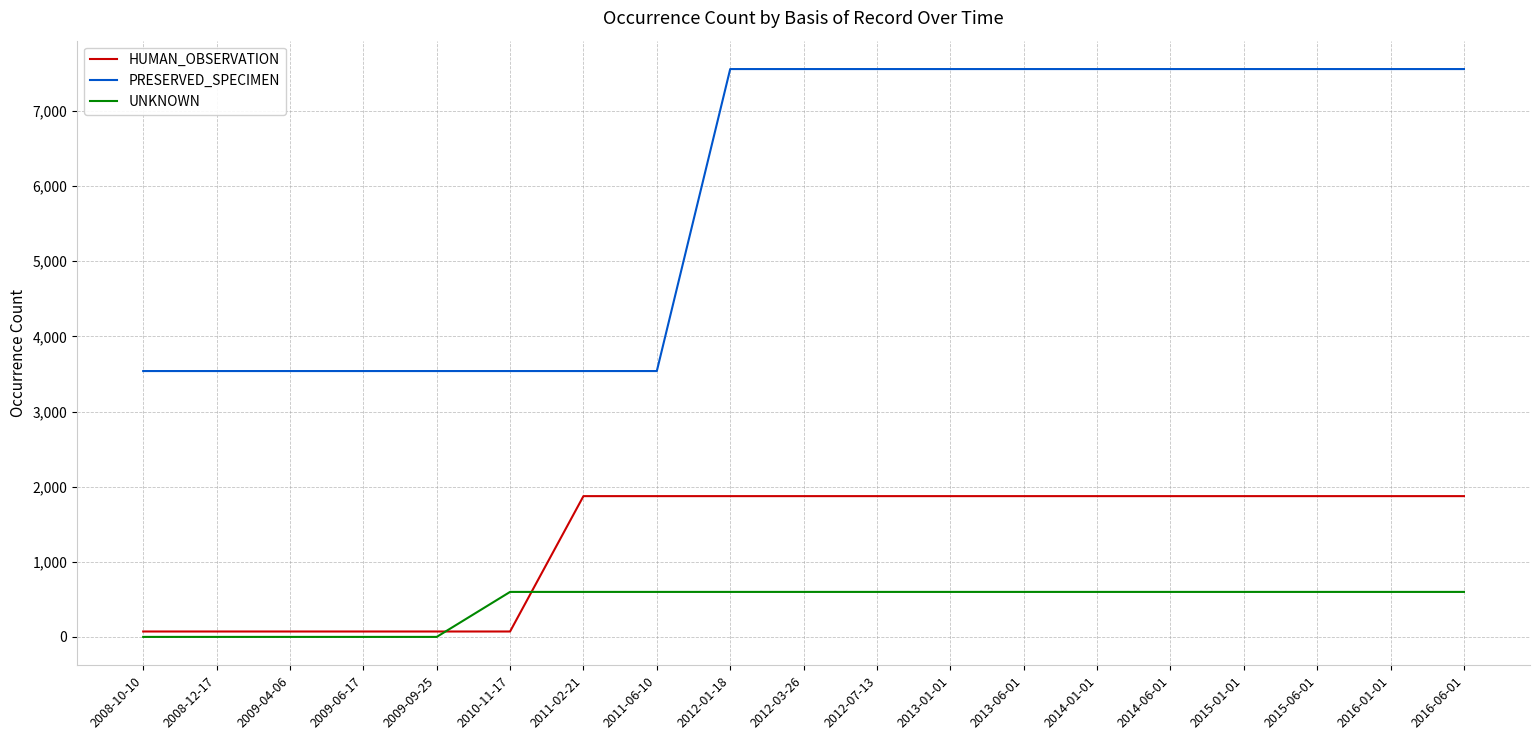

Reading left to right, transcribe all the data shown in this chart.

HUMAN_OBSERVATION: 2008-10-10=72	2008-12-17=72	2009-04-06=72	2009-06-17=72	2009-09-25=72	2010-11-17=72	2011-02-21=1874	2011-06-10=1874	2012-01-18=1874	2012-03-26=1874	2012-07-13=1874	2013-01-01=1874	2013-06-01=1874	2014-01-01=1874	2014-06-01=1874	2015-01-01=1874	2015-06-01=1874	2016-01-01=1874	2016-06-01=1874
PRESERVED_SPECIMEN: 2008-10-10=3539	2008-12-17=3539	2009-04-06=3539	2009-06-17=3539	2009-09-25=3539	2010-11-17=3539	2011-02-21=3539	2011-06-10=3539	2012-01-18=7559	2012-03-26=7559	2012-07-13=7559	2013-01-01=7559	2013-06-01=7559	2014-01-01=7559	2014-06-01=7559	2015-01-01=7559	2015-06-01=7559	2016-01-01=7559	2016-06-01=7559
UNKNOWN: 2008-10-10=0	2008-12-17=0	2009-04-06=0	2009-06-17=0	2009-09-25=0	2010-11-17=599	2011-02-21=599	2011-06-10=599	2012-01-18=599	2012-03-26=599	2012-07-13=599	2013-01-01=599	2013-06-01=599	2014-01-01=599	2014-06-01=599	2015-01-01=599	2015-06-01=599	2016-01-01=599	2016-06-01=599